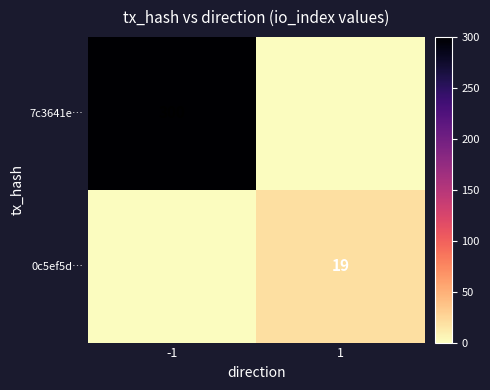

Between 1 and -1, which is larger?

-1